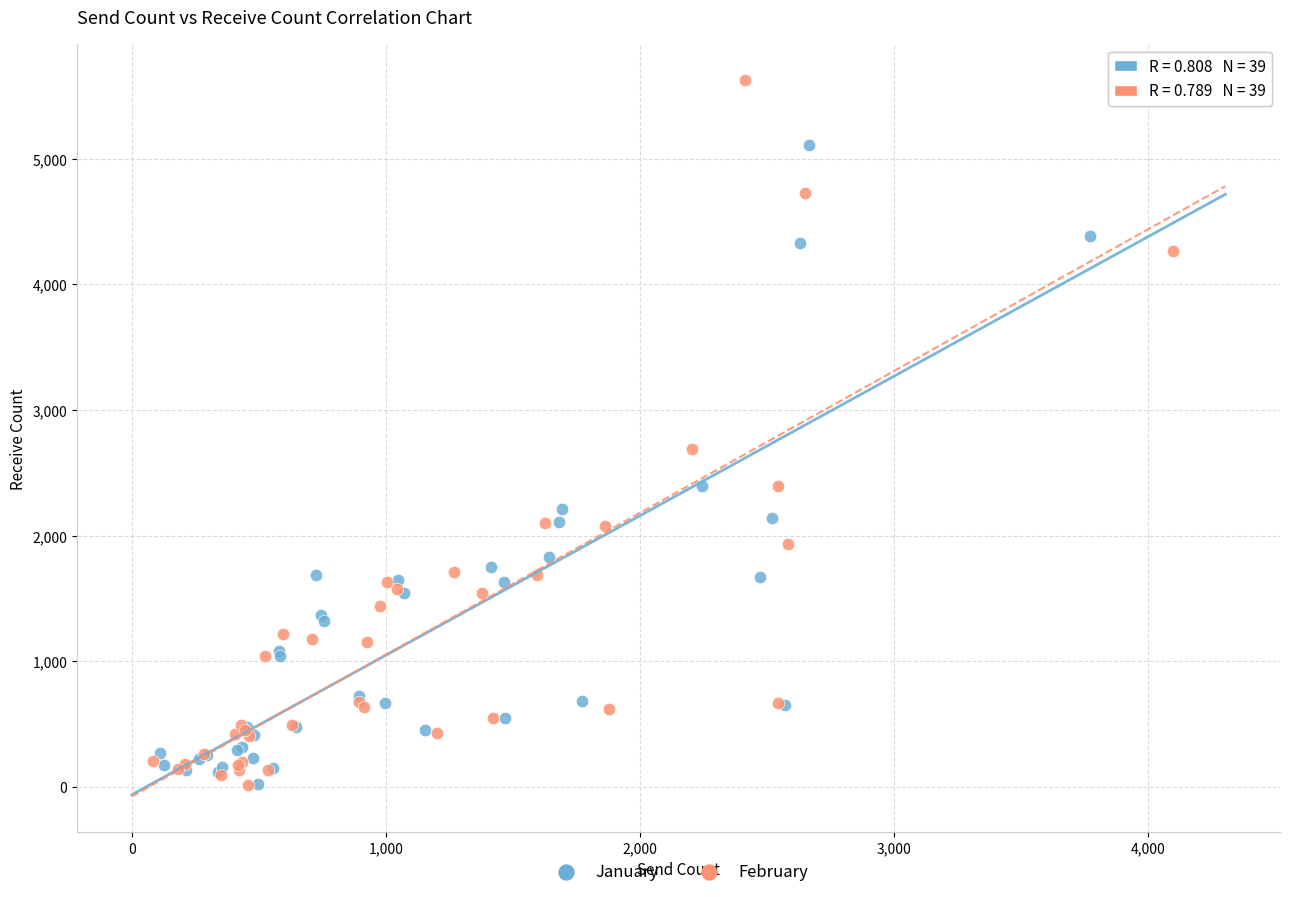

Which series contains the highest Y value?

February